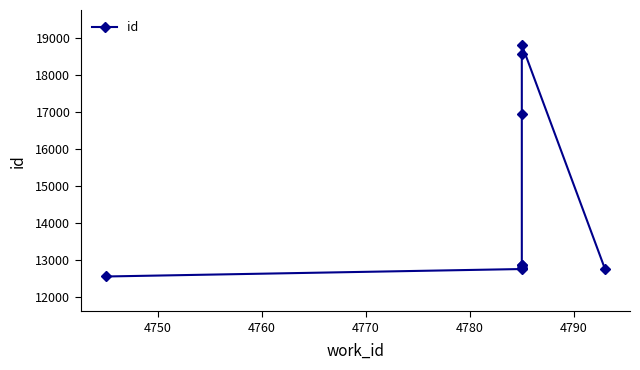

Does the chart have visible grid lines?

No